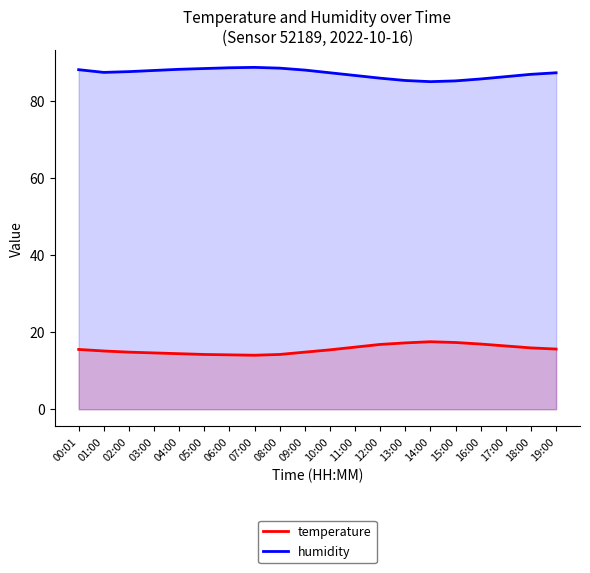

Is the value of humidity at 11:00 greater than the value of temperature at 19:00?

Yes